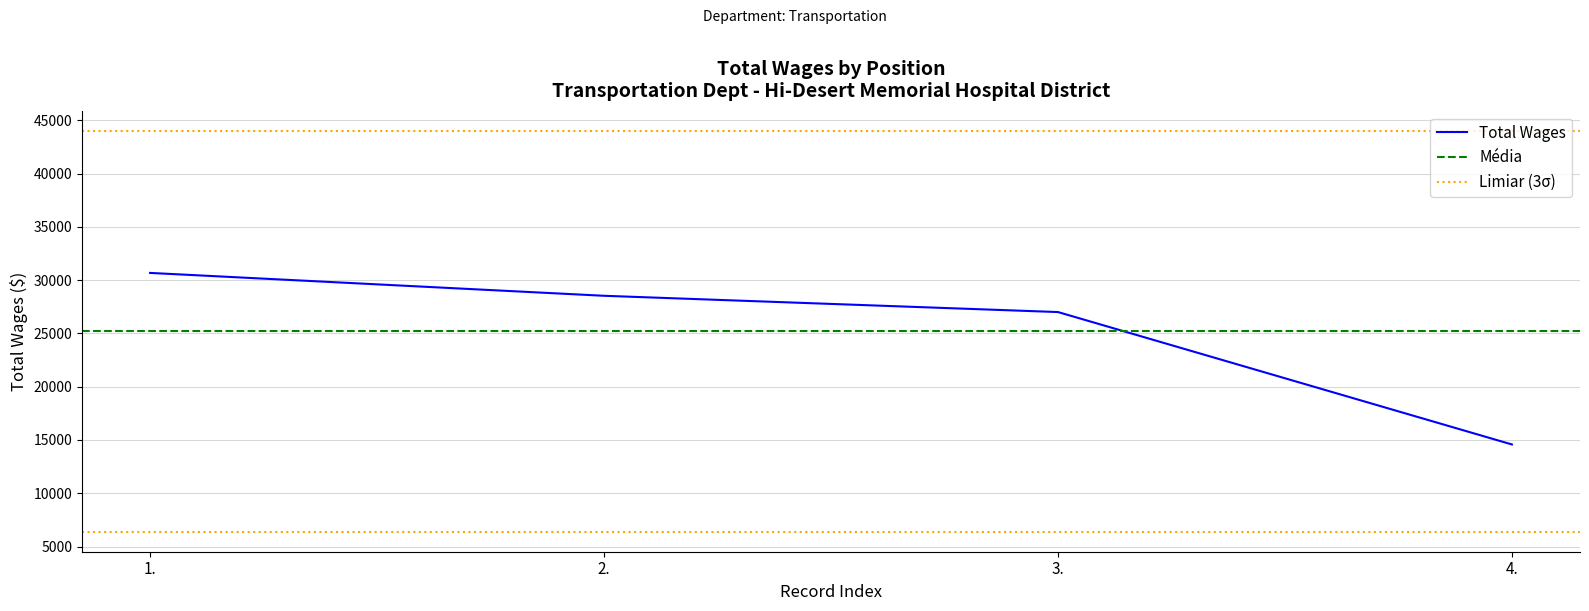

What position from the right is 1.?

4